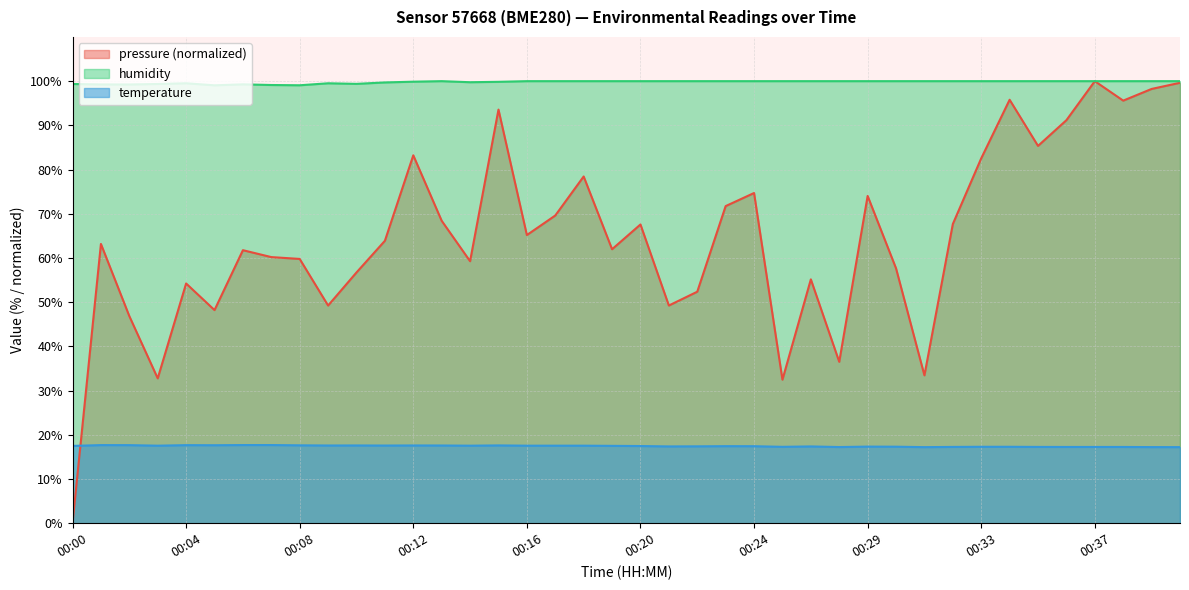

Is the value of temperature at 00:28 greater than the value of humidity at 00:18?

No